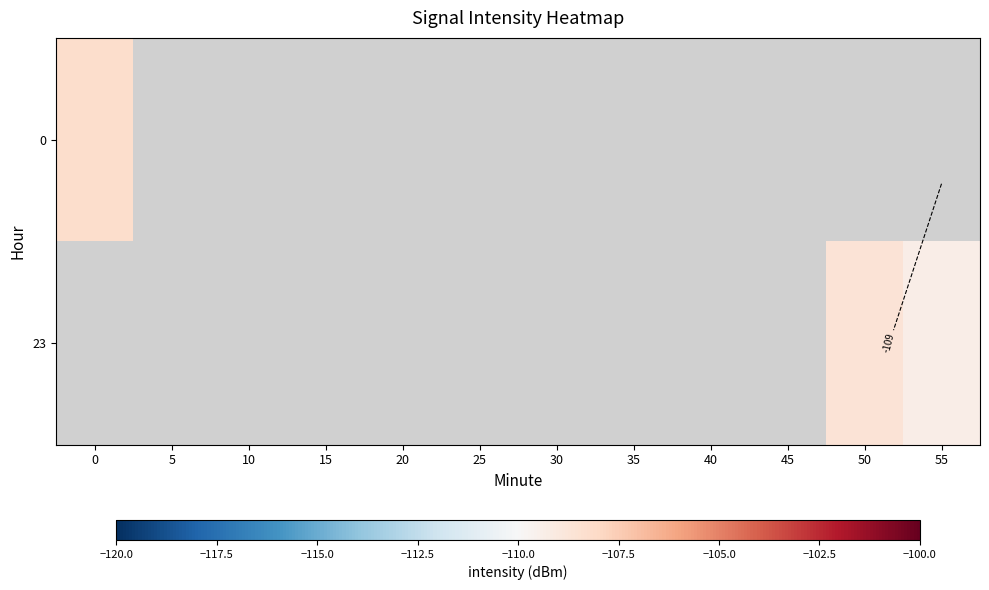

How many negative values does the 23 series have?

2